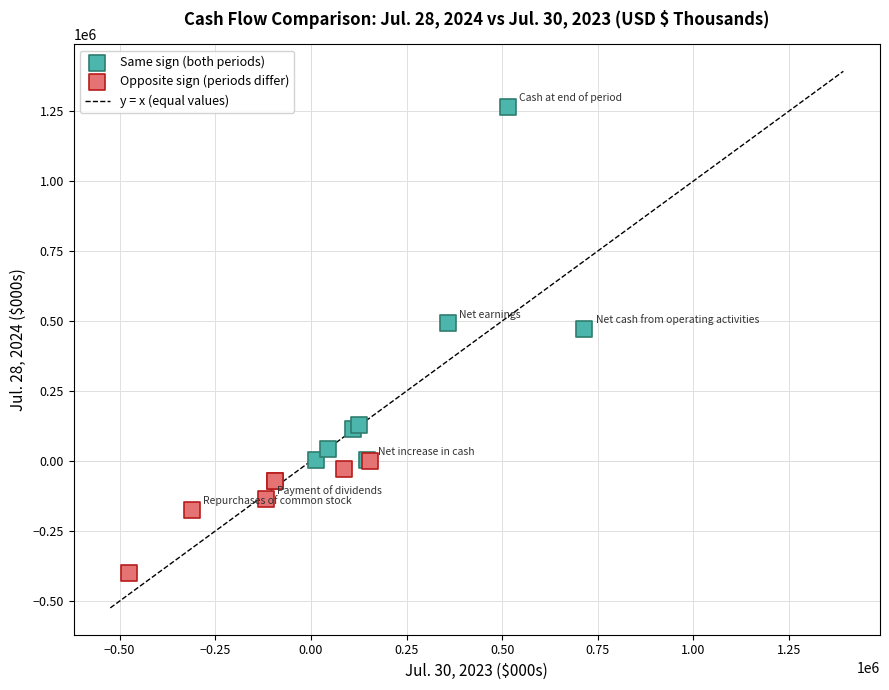

Which series contains the lowest Y value?

Opposite sign (periods differ)